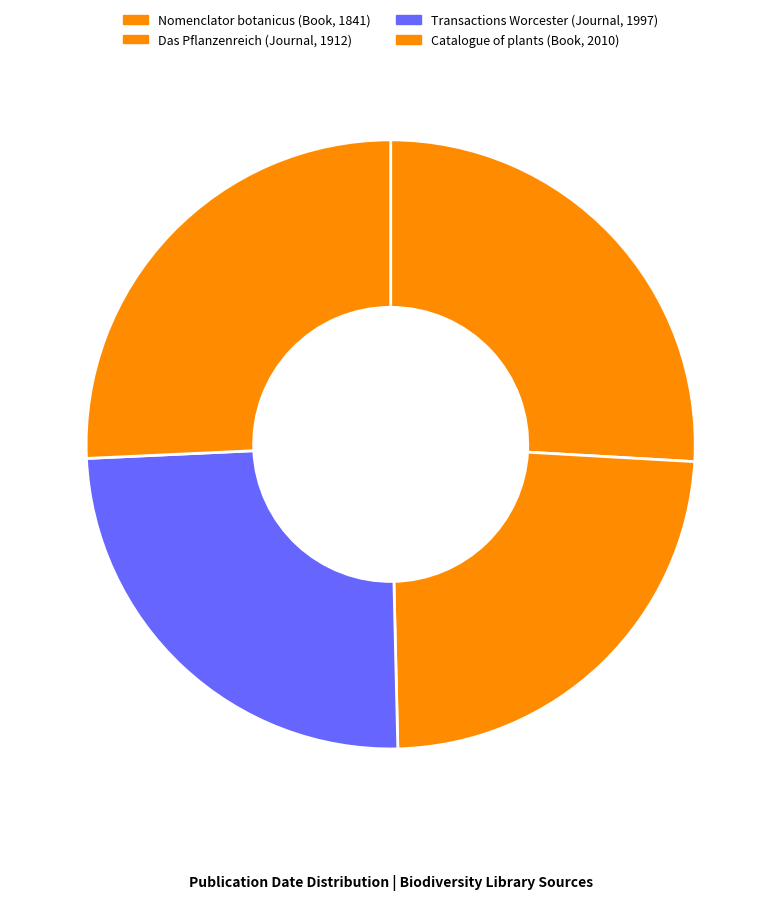

How many slices are in this pie chart?

4